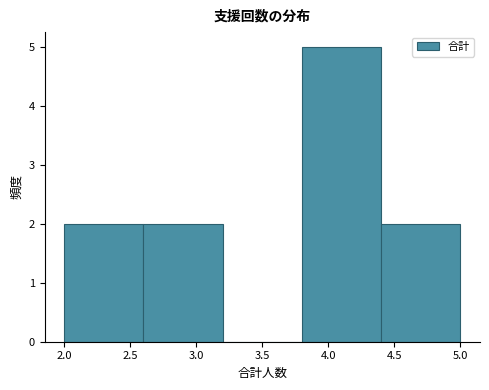

What is the height of the bar covering 2.0 to 2.6 on the x-axis? The values are not printed on the chart, so give them approximately, as read against the axis.

2